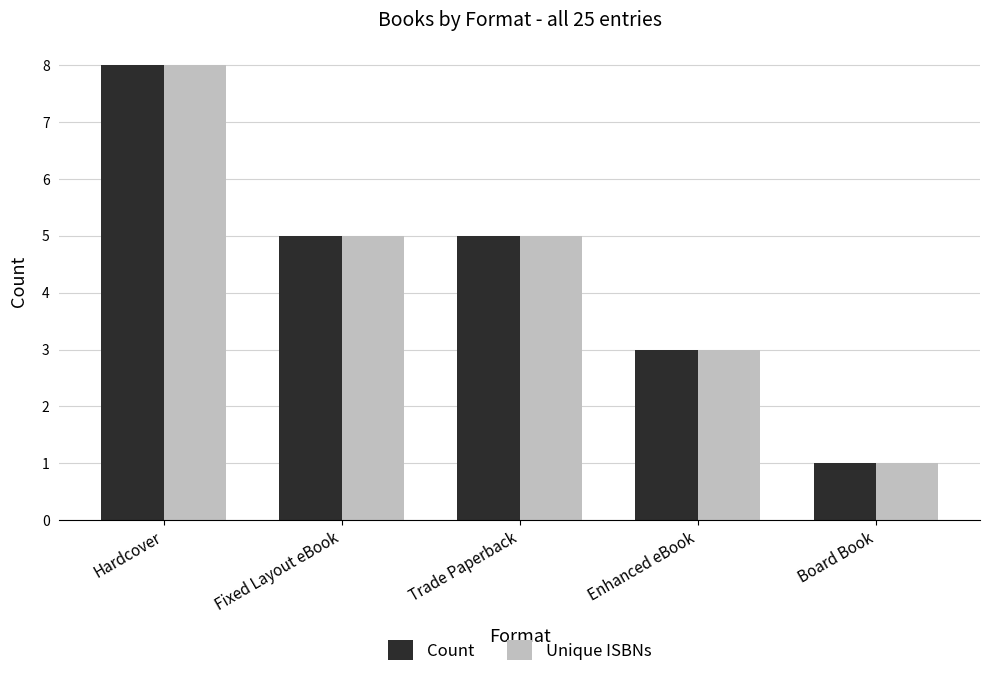

What is the sum of all Count values?

22